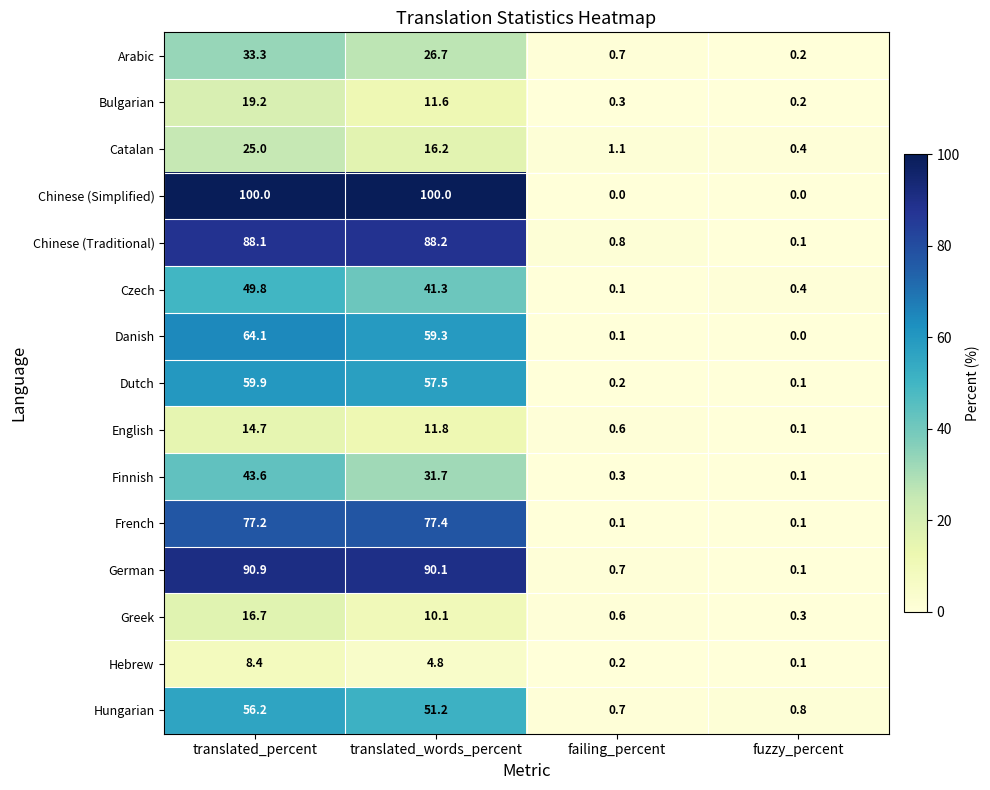

Between translated_percent and fuzzy_percent, which series saw the biggest shift?

Chinese (Simplified)